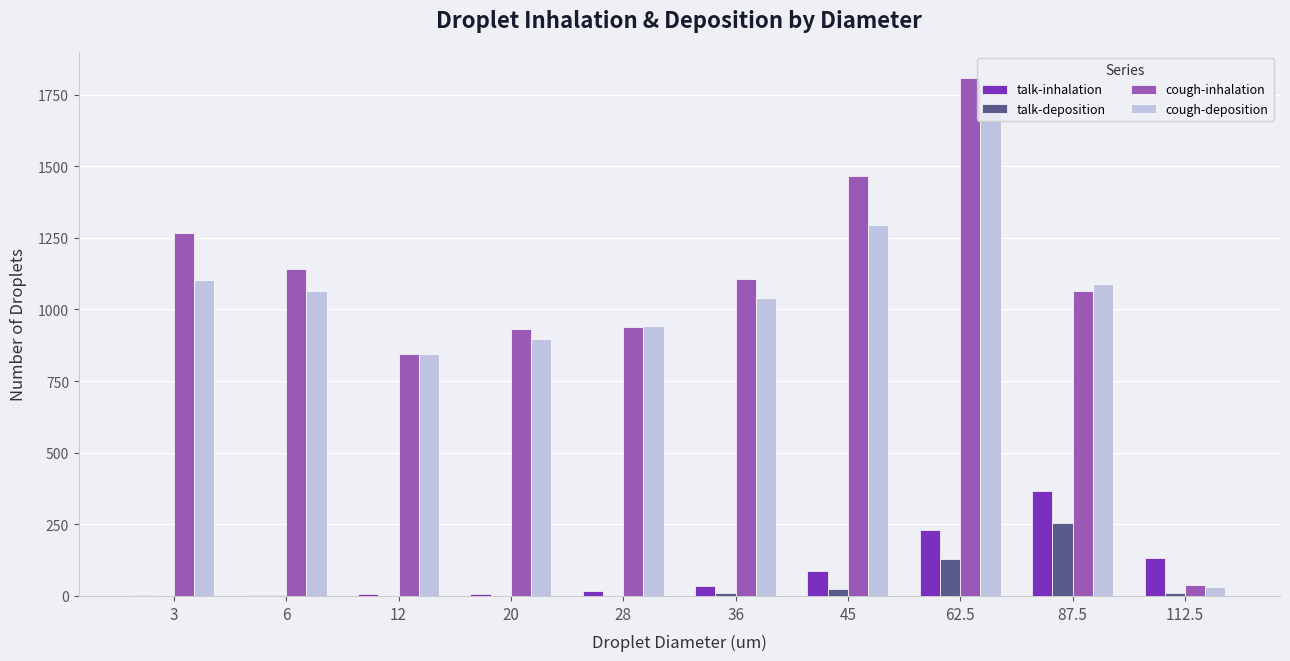

At which category is the sum across all series the highest?

62.5